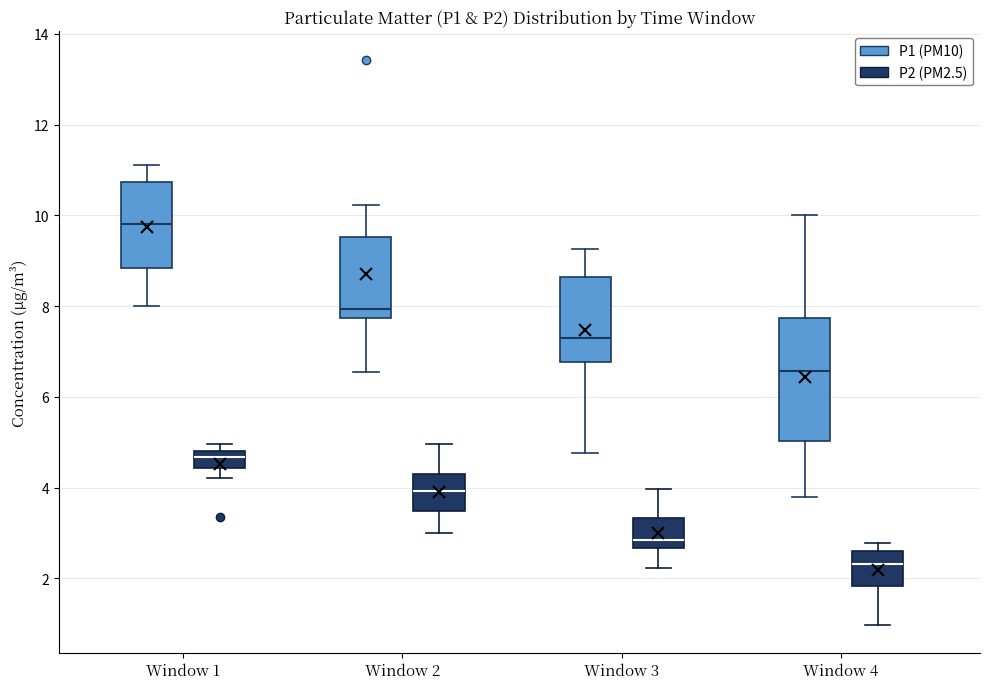

Where is the lower edge of the box for Window 4 (P2 (PM2.5)) on the y-axis? The values are not printed on the chart, so give them approximately, as read against the axis.

1.8